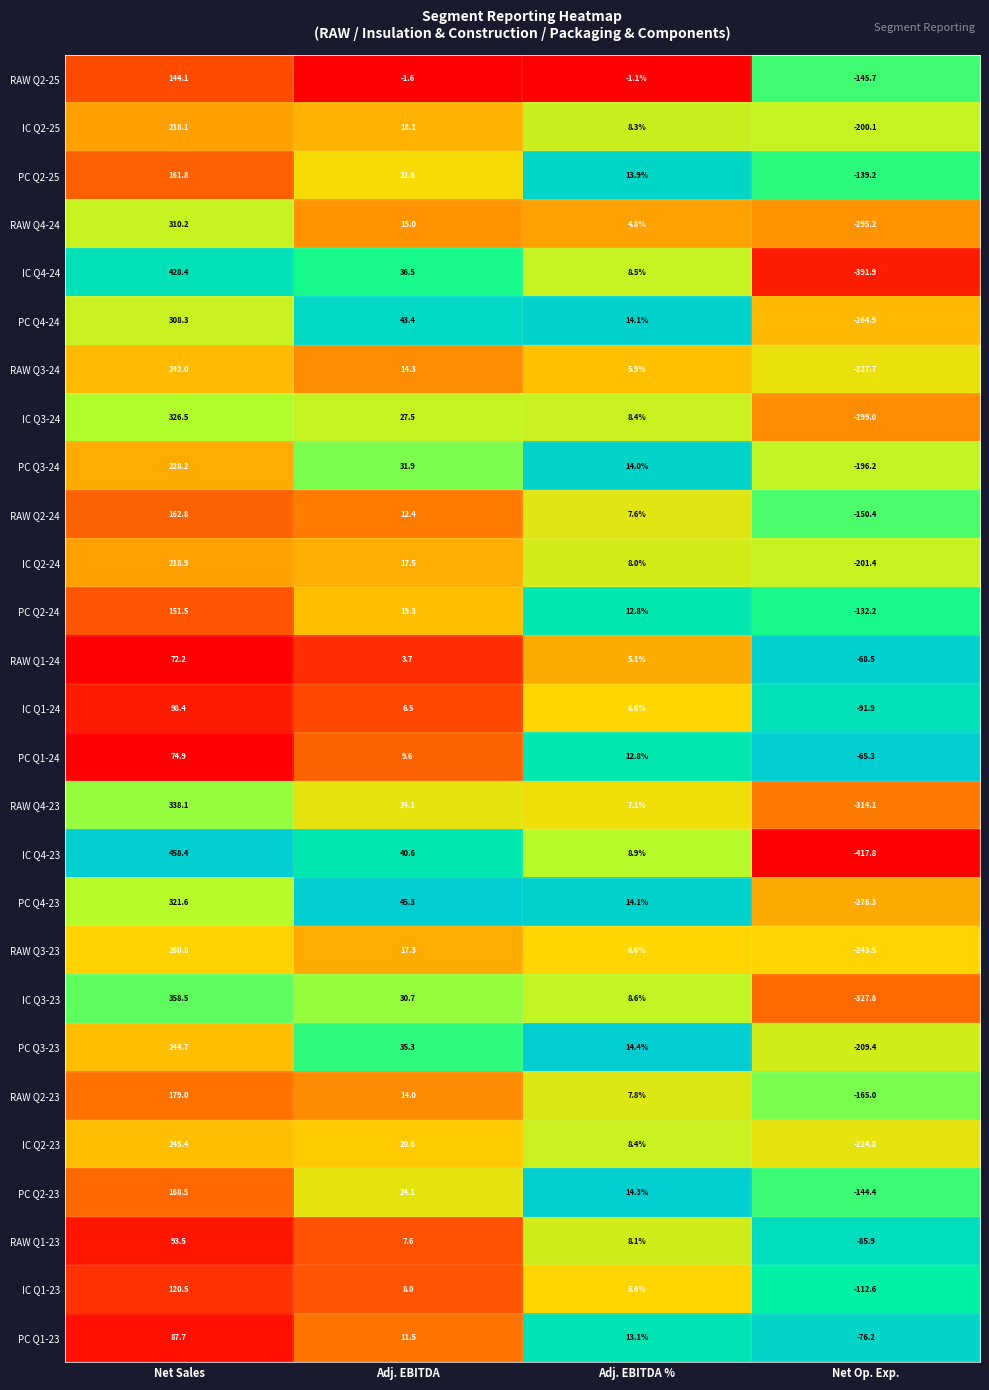

What is the difference between the maximum and minimum values in the IC Q1-23 series?

233.1